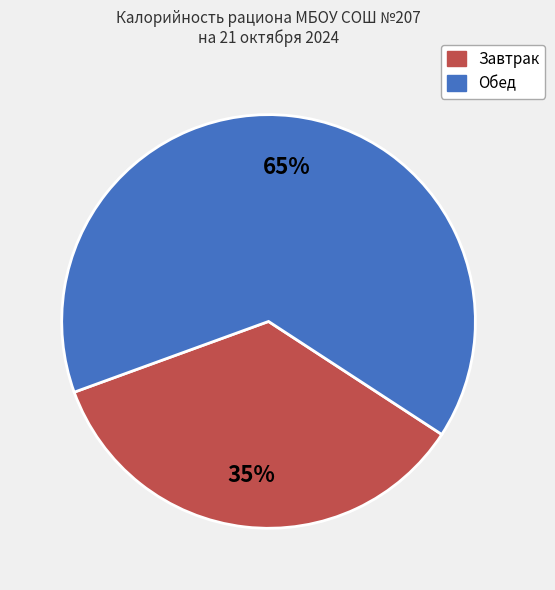

To the nearest percent, what is the difference between the largest and smallest slice percentages?

30%